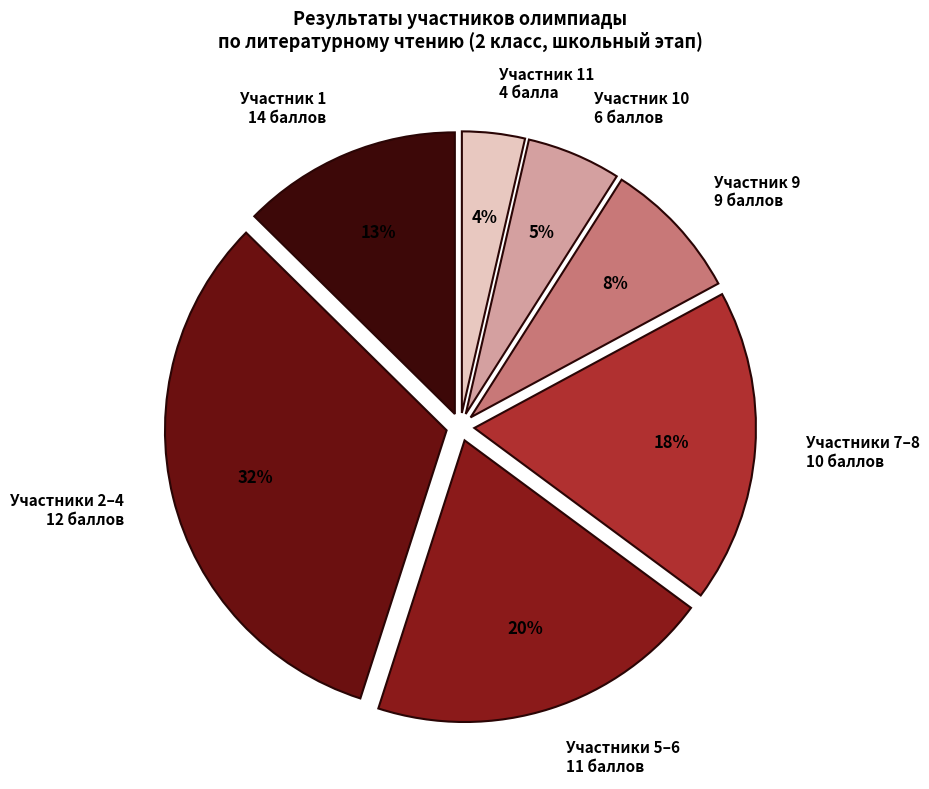

What percentage is the Участники 7–8 10 баллов slice, to the nearest percent?

18%